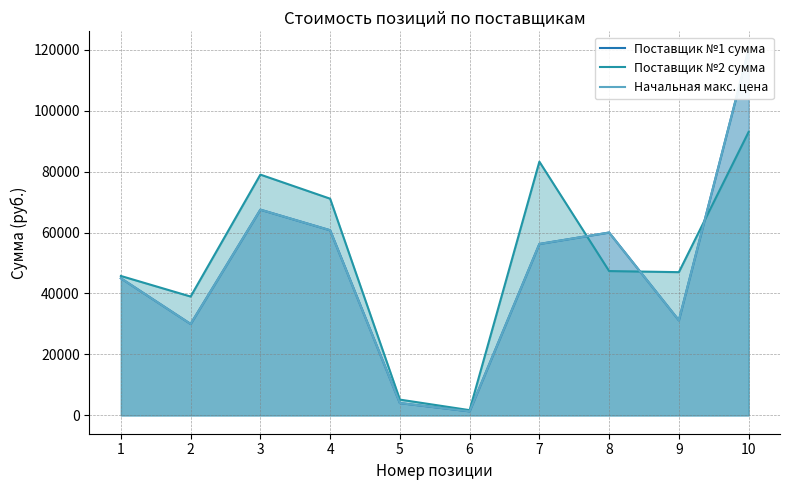

Reading right to left, transcribe all the data shown in this chart.

Поставщик №1 сумма: 120000	31200	60000	56250	1350	4050	60750	67500	30000	45000
Поставщик №2 сумма: 93000	47000	47360	83250	1730	5190	71100	79000	39000	45750
Начальная макс. цена: 120000	31200	60000	56250	1350	4050	60750	67500	30000	45000